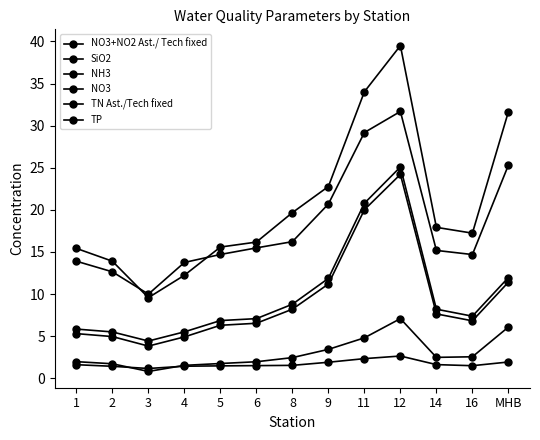

True or false: SiO2 has more than 2 points higher than both neighbors.

False